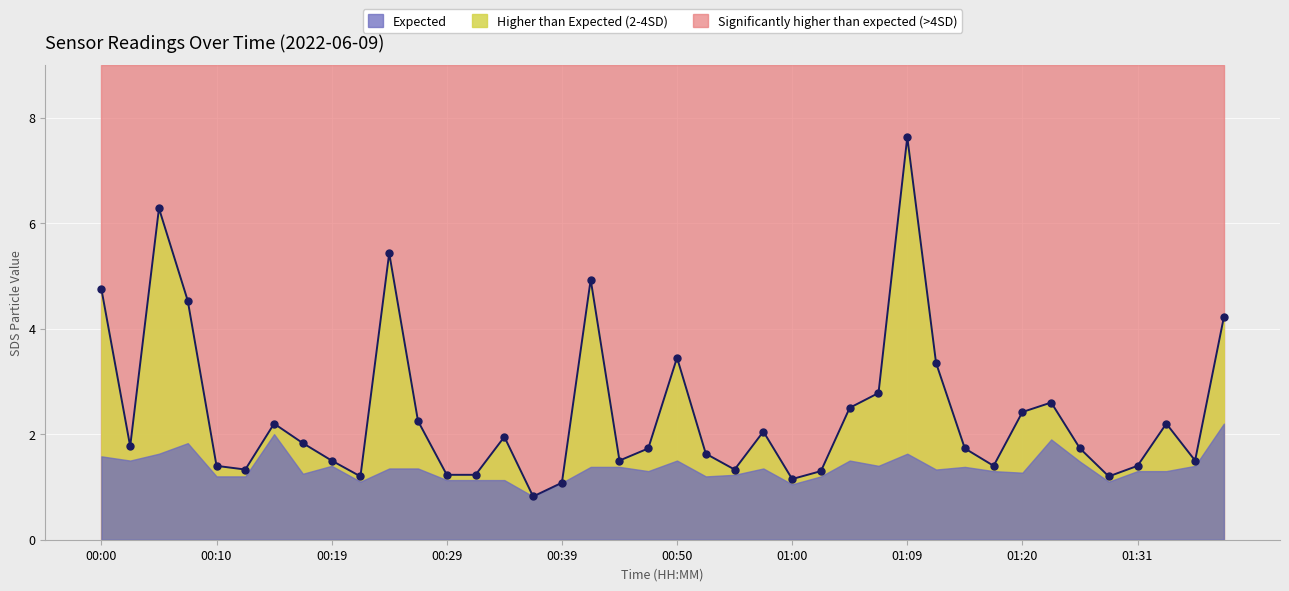

True or false: the data has more than 1 interior local peaks.

True